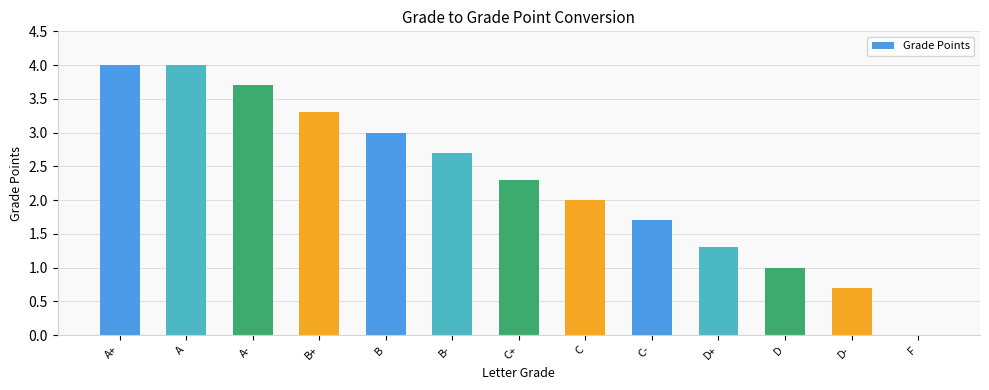

The chart shows a value of 0.0 at F. True or false?

True